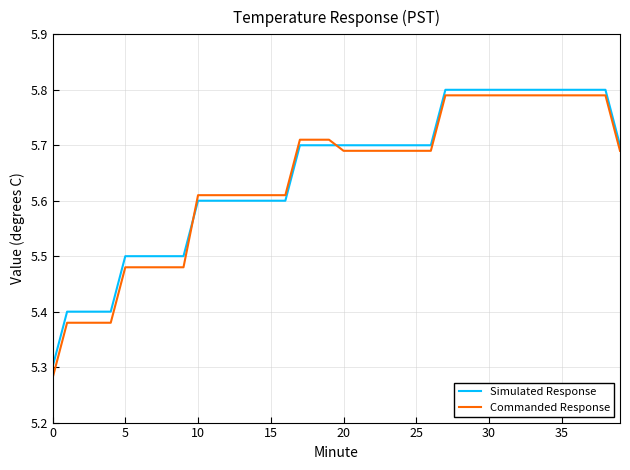

Rank the series by their maximum value, from highest to lowest.

Simulated Response, Commanded Response